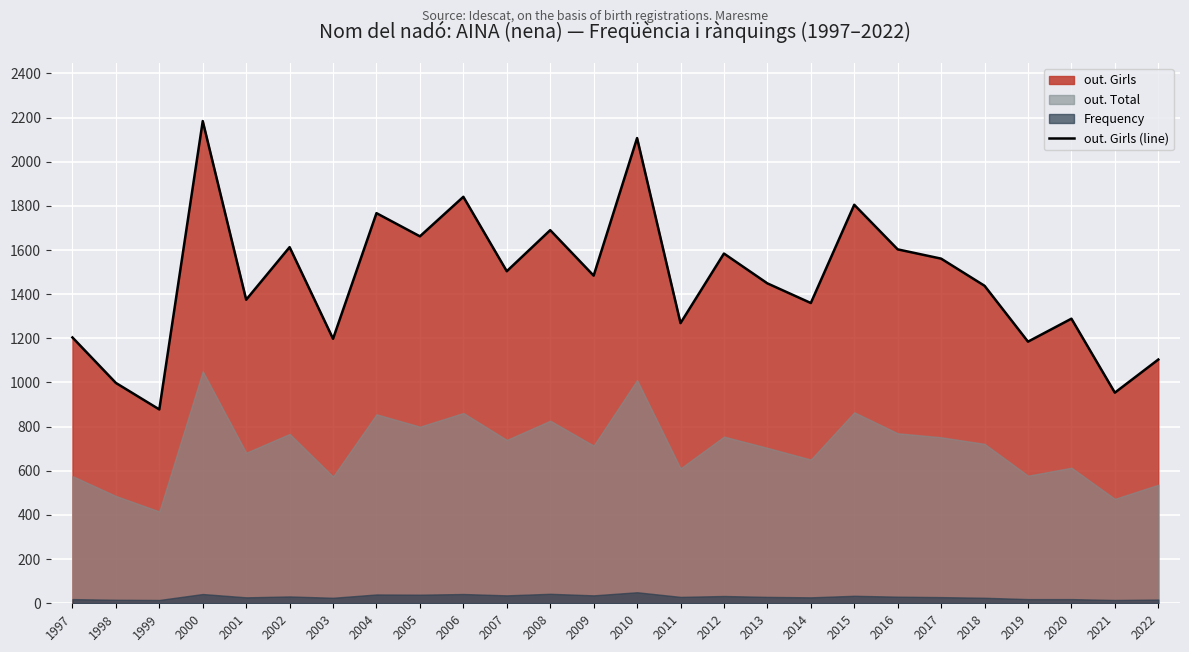

Reading left to right, transcribe all the data shown in this chart.

1204	998	878	2184	1375	1613	1198	1767	1662	1841	1504	1690	1484	2107	1269	1584	1449	1360	1805	1603	1561	1438	1185	1289	954	1104